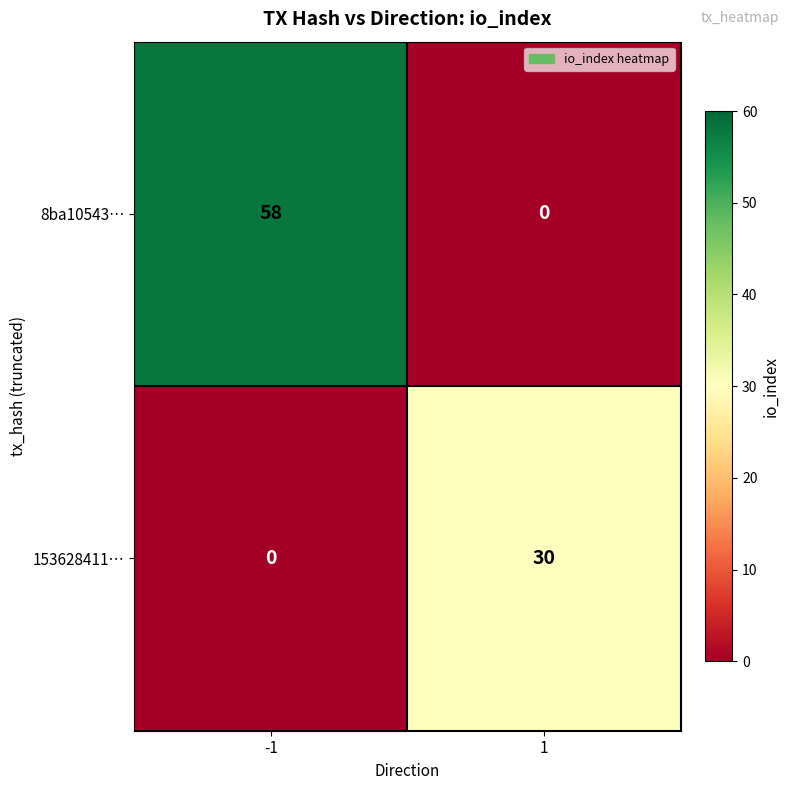

True or false: 153628411… has a value of 16 at 1.

False